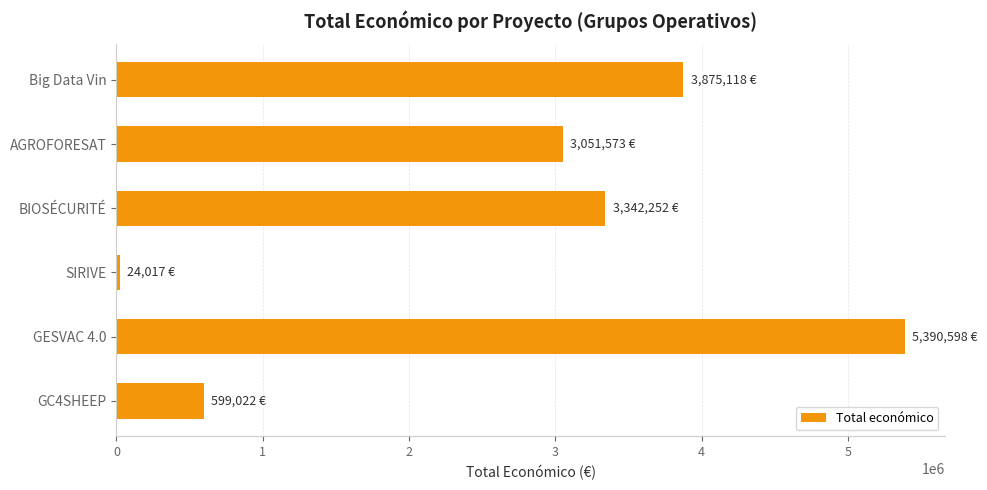

The value at GC4SHEEP is 361778. True or false?

False